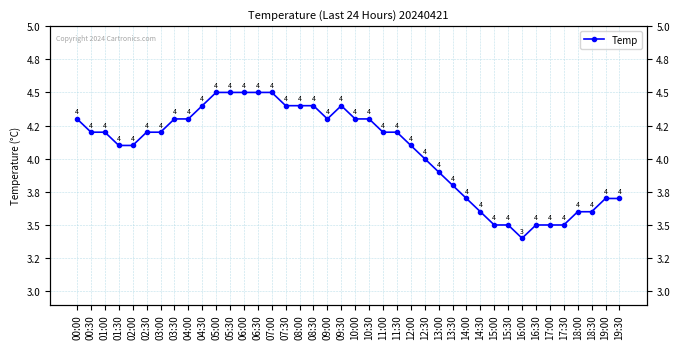

List the labels in order of value, smallest first.

16:00, 15:00, 15:30, 16:30, 17:00, 17:30, 14:30, 18:00, 18:30, 14:00, 19:00, 19:30, 13:30, 13:00, 12:30, 01:30, 02:00, 12:00, 00:30, 01:00, 02:30, 03:00, 11:00, 11:30, 00:00, 03:30, 04:00, 09:00, 10:00, 10:30, 04:30, 07:30, 08:00, 08:30, 09:30, 05:00, 05:30, 06:00, 06:30, 07:00